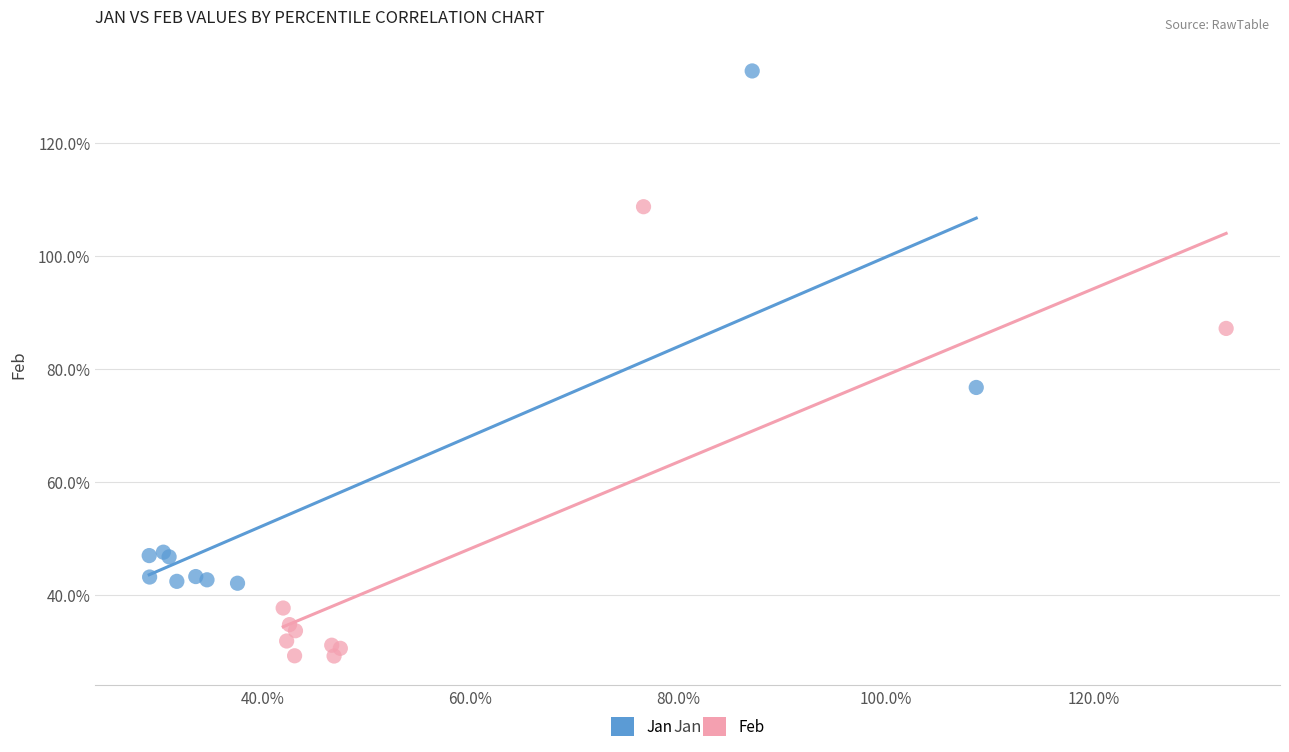

Which series has the largest Y range (max minus min)?

Jan